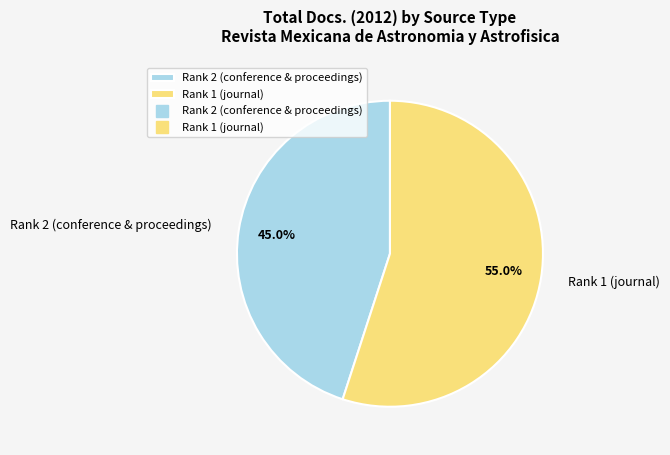

The Rank 1 (journal) slice represents 55% of the pie. True or false?

True